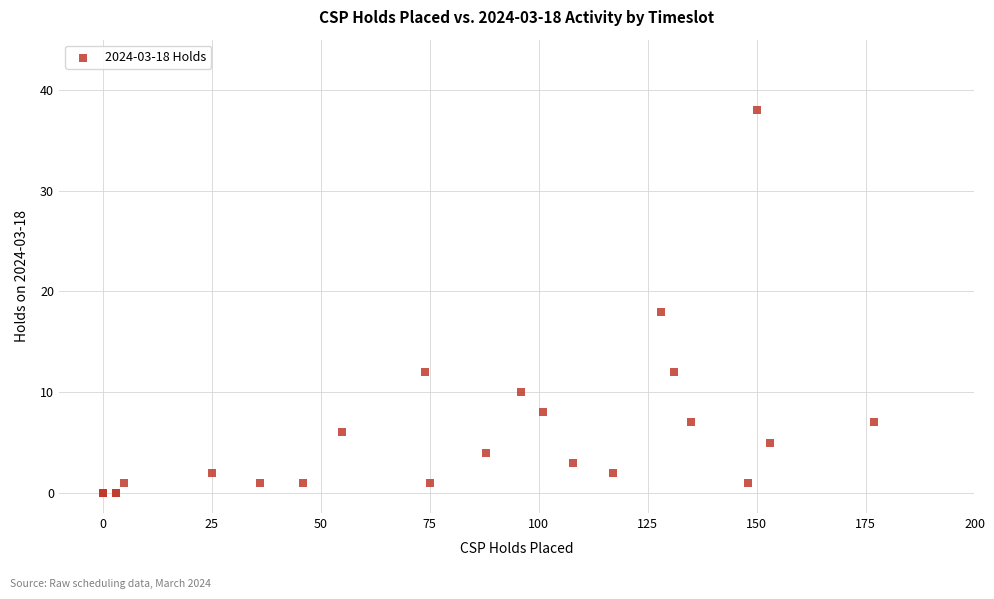

What Y value in the scatter plot is closest to 19?

18